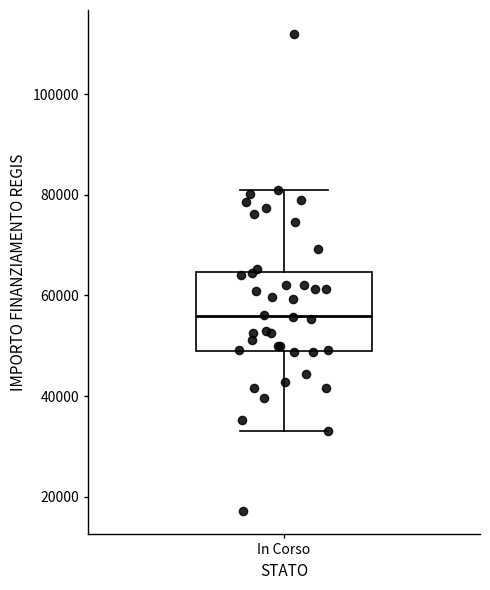

Transcribe this box plot: give where the median line is, the range the box spans, and where the two whiskers end, as read against the y-axis. The values are not printed on the chart, so give them approximately, as read against the axis.

median 56000, box 50000 to 64000, whiskers 32000 to 80000